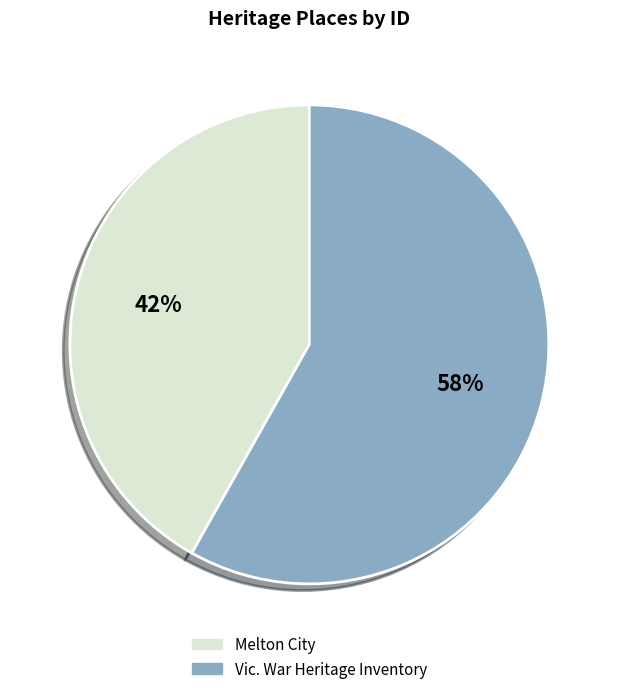

What is the largest slice in the pie chart?

Vic. War Heritage Inventory